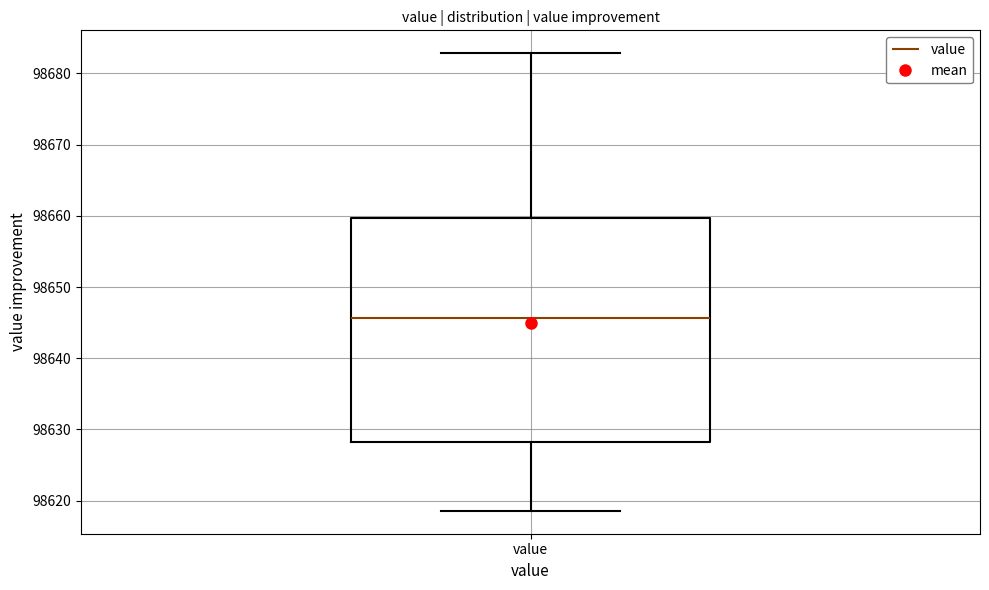

Read this box plot against the y-axis: the position of the median line, the range covered by the box, and the ends of both whiskers. The values are not printed on the chart, so give them approximately, as read against the axis.

median 98646, box 98628 to 98660, whiskers 98619 to 98683